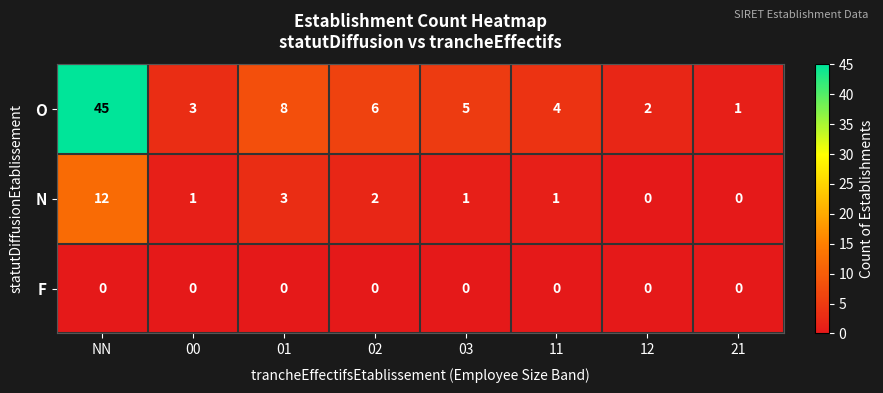

Count the number of data series in this chart.

3